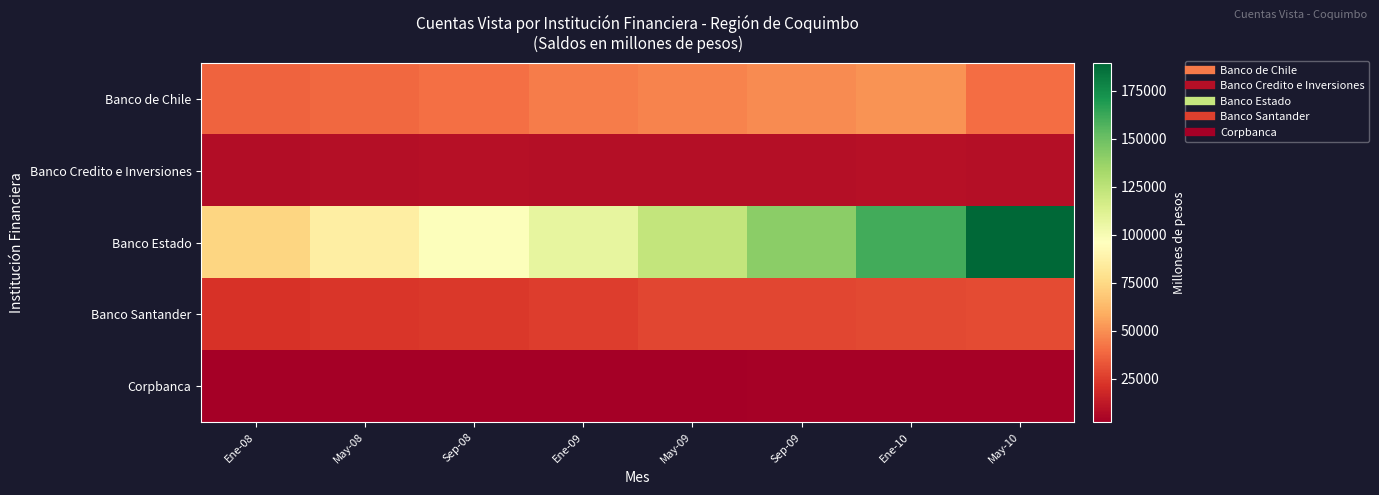

How many categories are shown in the chart?

8